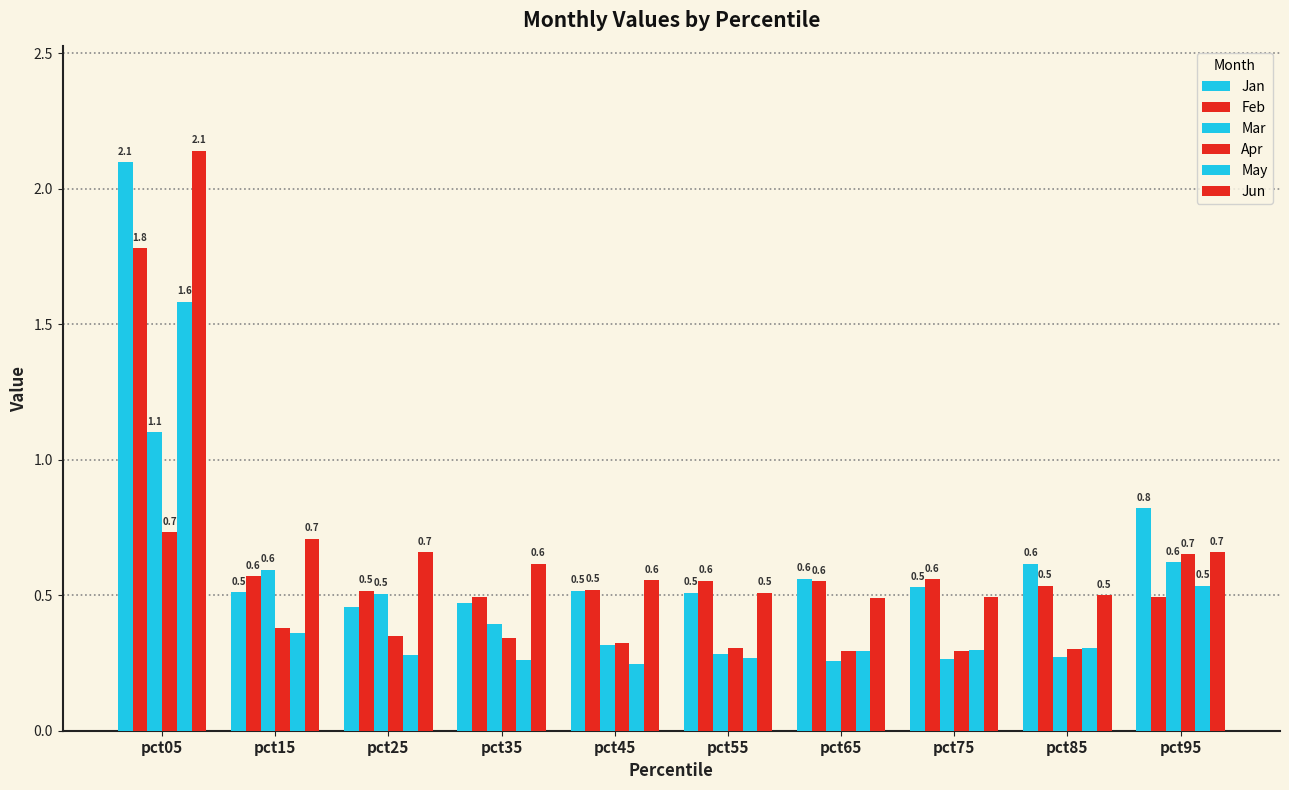

Reading left to right, transcribe all the data shown in this chart.

Jan: pct05=2.1	pct15=0.5	pct25=0.5	pct35=0.5	pct45=0.5	pct55=0.5	pct65=0.6	pct75=0.5	pct85=0.6	pct95=0.8
Feb: pct05=1.8	pct15=0.6	pct25=0.5	pct35=0.5	pct45=0.5	pct55=0.6	pct65=0.6	pct75=0.6	pct85=0.5	pct95=0.5
Mar: pct05=1.1	pct15=0.6	pct25=0.5	pct35=0.4	pct45=0.3	pct55=0.3	pct65=0.3	pct75=0.3	pct85=0.3	pct95=0.6
Apr: pct05=0.7	pct15=0.4	pct25=0.4	pct35=0.3	pct45=0.3	pct55=0.3	pct65=0.3	pct75=0.3	pct85=0.3	pct95=0.7
May: pct05=1.6	pct15=0.4	pct25=0.3	pct35=0.3	pct45=0.2	pct55=0.3	pct65=0.3	pct75=0.3	pct85=0.3	pct95=0.5
Jun: pct05=2.1	pct15=0.7	pct25=0.7	pct35=0.6	pct45=0.6	pct55=0.5	pct65=0.5	pct75=0.5	pct85=0.5	pct95=0.7